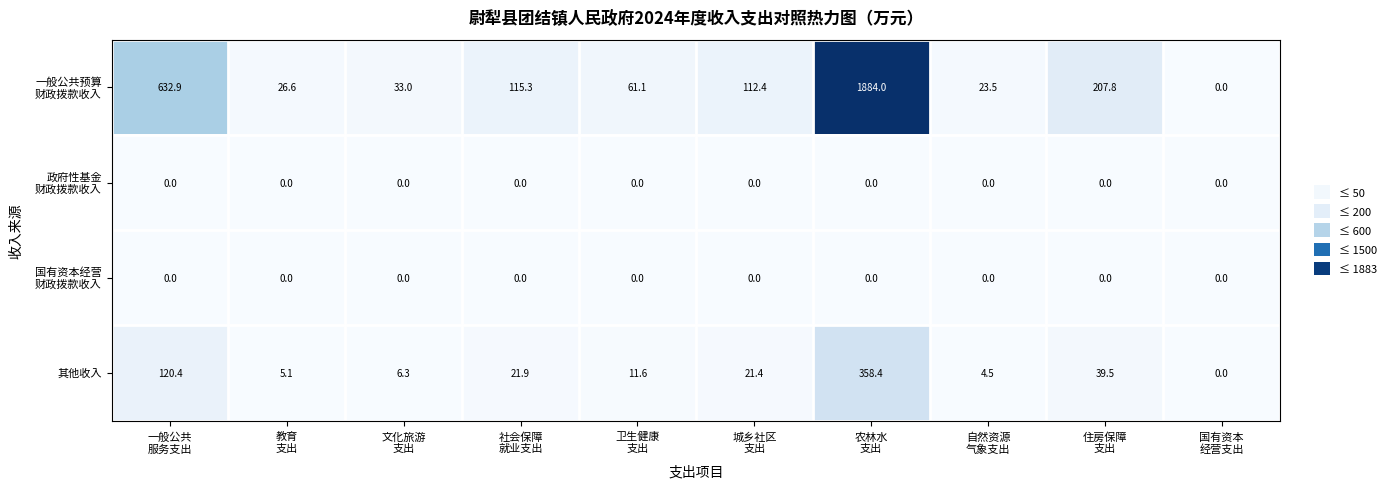

What is the average value of the 其他收入 series?

58.9